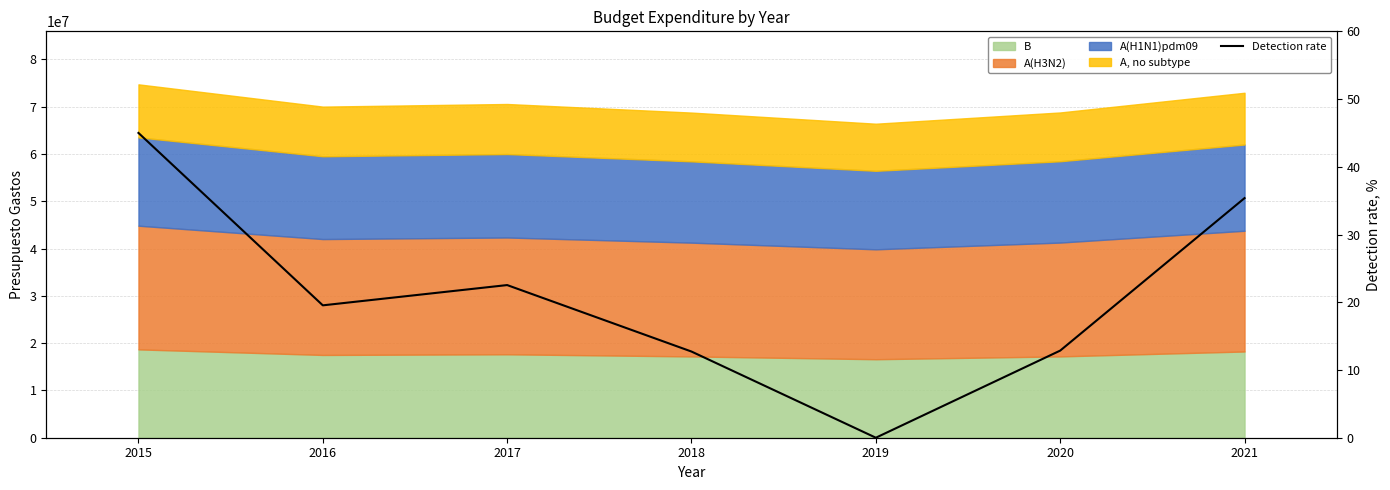

What is the greatest value displayed?

45.0